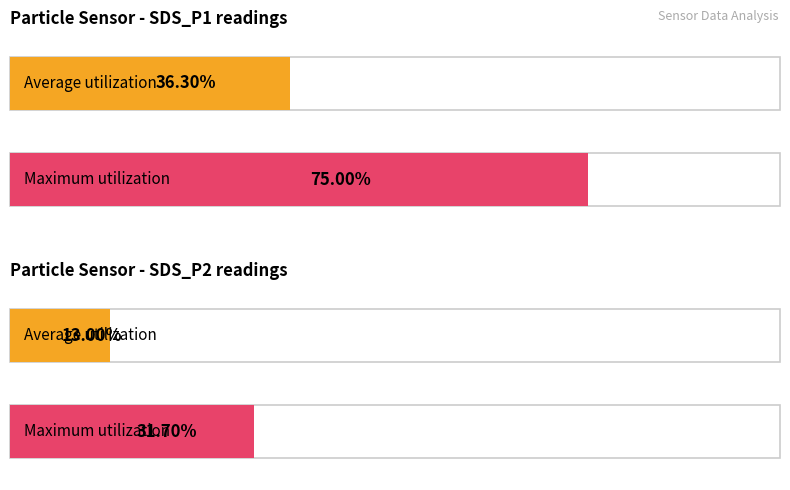

Which series has the largest total across all categories?

SDS_P1